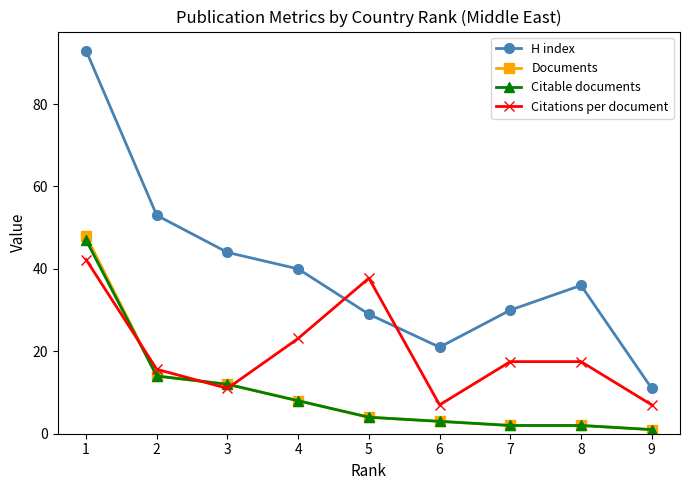

List the series in order of their peak value, lowest first.

Citations per document, Citable documents, Documents, H index